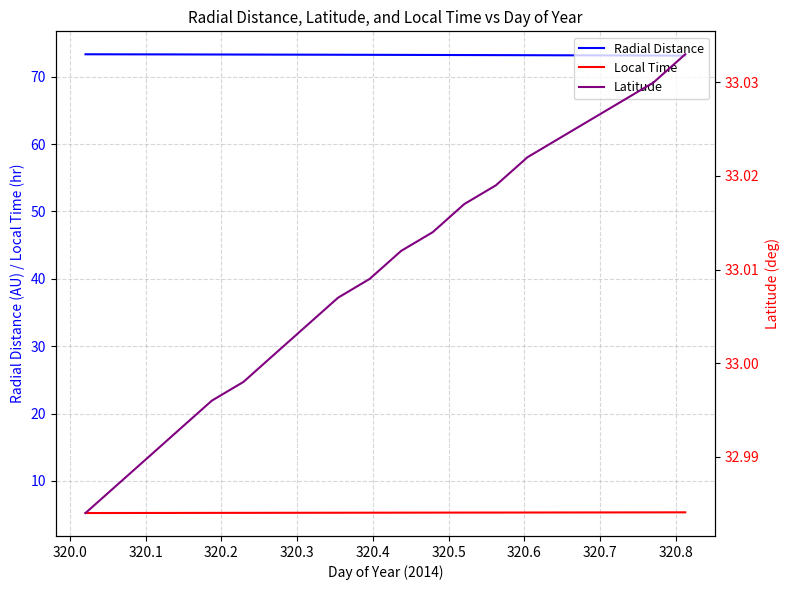

True or false: Radial Distance and Local Time cross at least once.

False